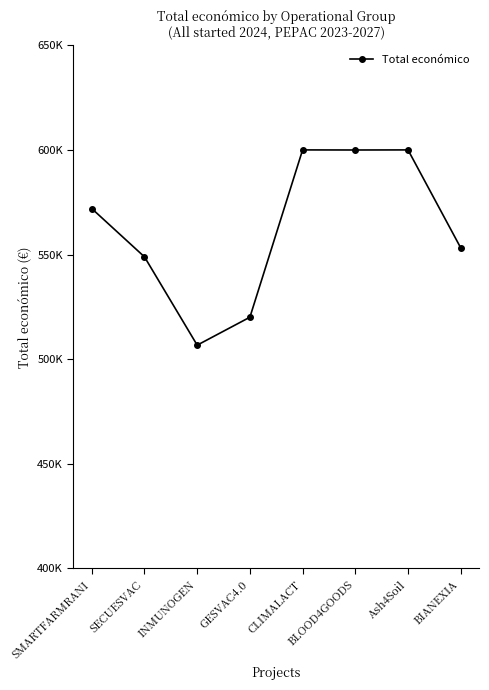

What position from the left is BLOOD4GOODS?

6